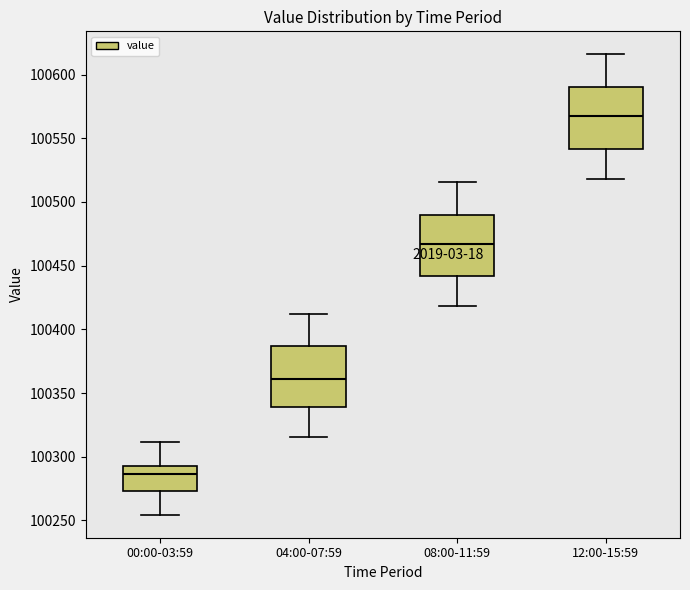

Reading left to right, read every box against the y-axis: the position of its median line, the range the box covers, and the ends of its whiskers. The values are not printed on the chart, so give them approximately, as read against the axis.

00:00-03:59: median 100285, box 100275 to 100295, whiskers 100255 to 100310
04:00-07:59: median 100360, box 100340 to 100385, whiskers 100315 to 100410
08:00-11:59: median 100465, box 100440 to 100490, whiskers 100420 to 100515
12:00-15:59: median 100565, box 100540 to 100590, whiskers 100520 to 100615